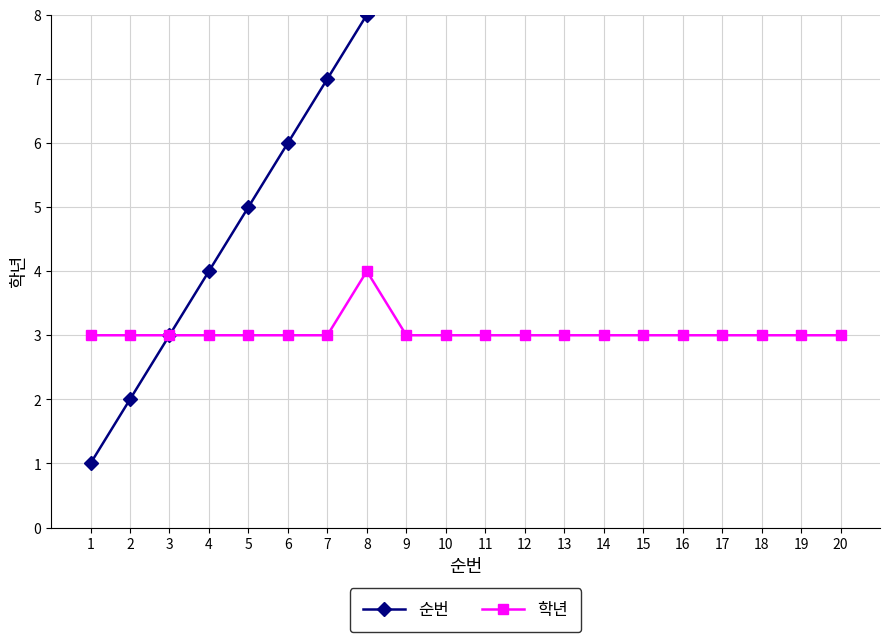

At 14, list the series in order from largest to smallest.

순번, 학년